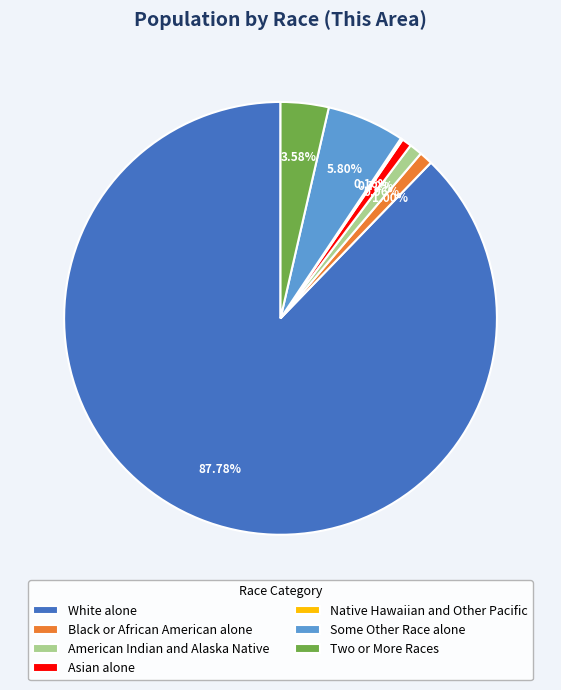

Approximately how many times larger is the value at American Indian and Alaska Native compared to Black or African American alone?

1.0